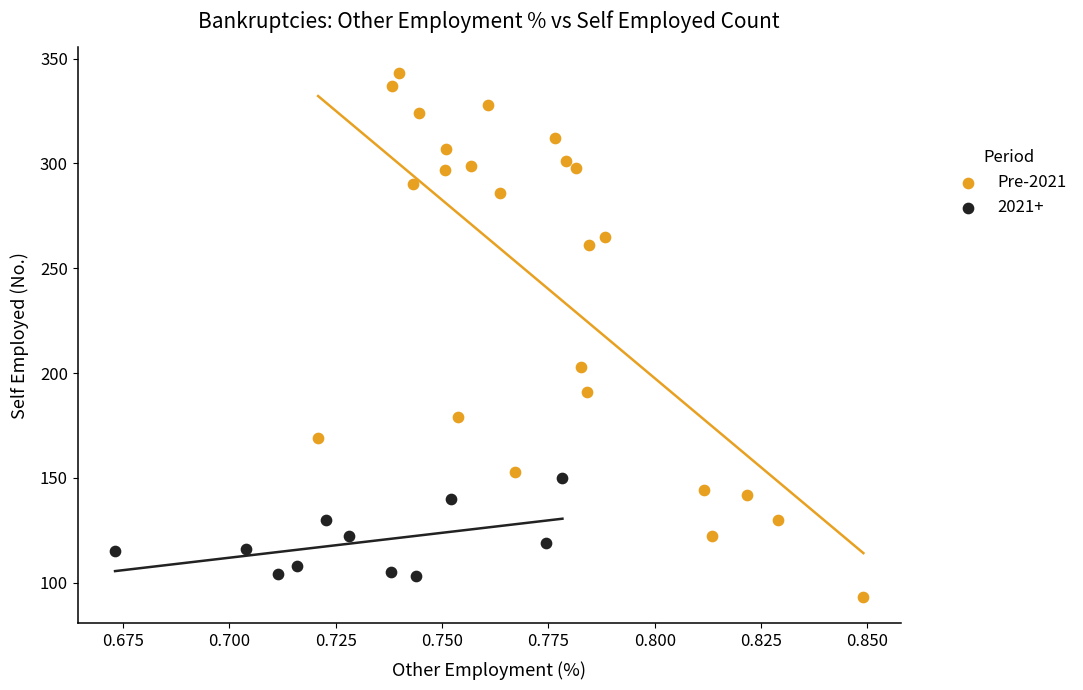

Which series has the largest Y range (max minus min)?

Pre-2021